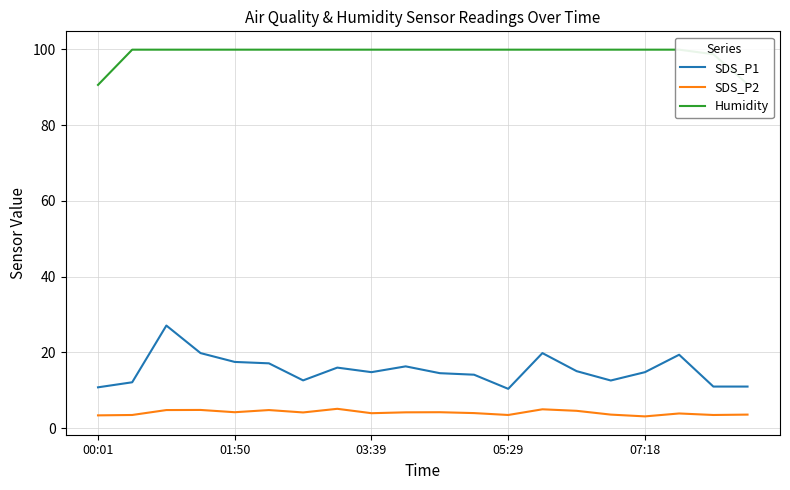

What is the average value of the SDS_P2 series?

4.1